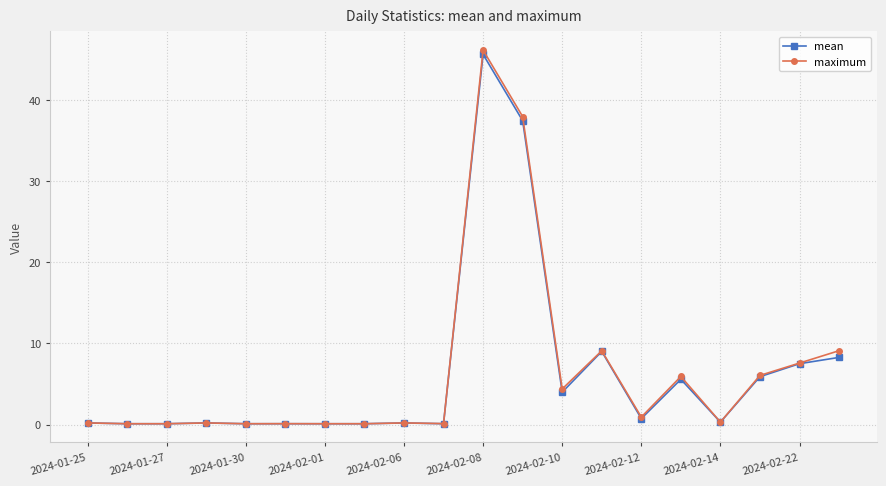

What is the greatest value displayed?

46.2